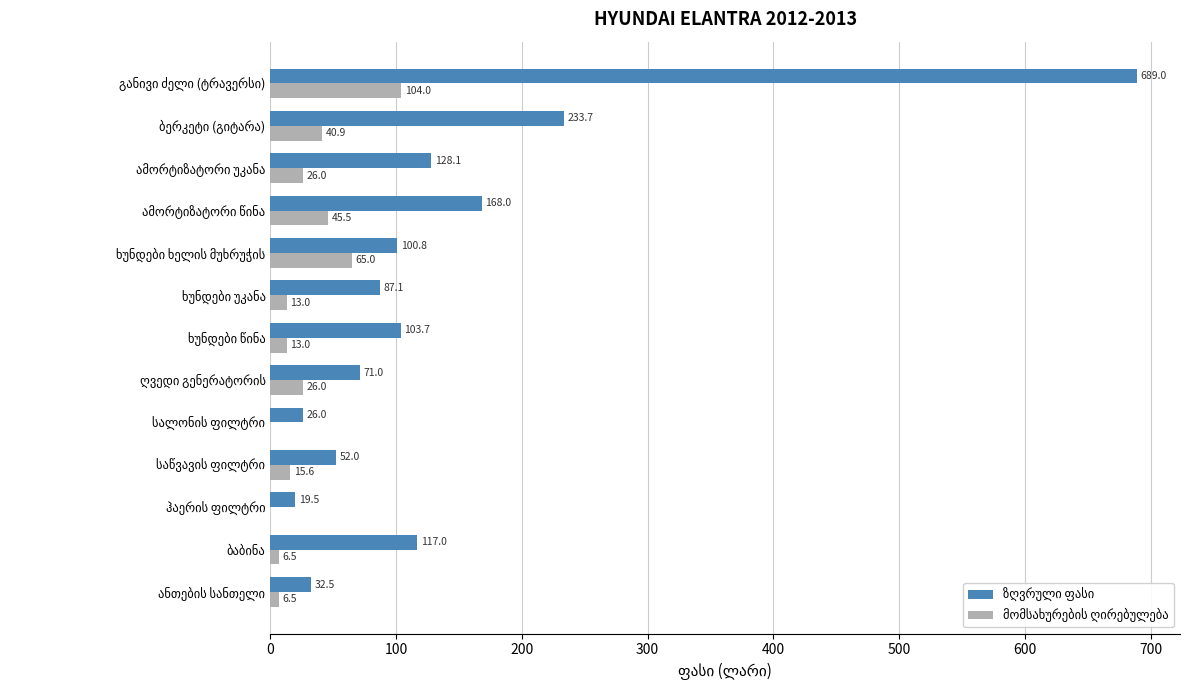

The მომსახურების ღირებულება series shows 8.9 at ხუნდები უკანა. True or false?

False